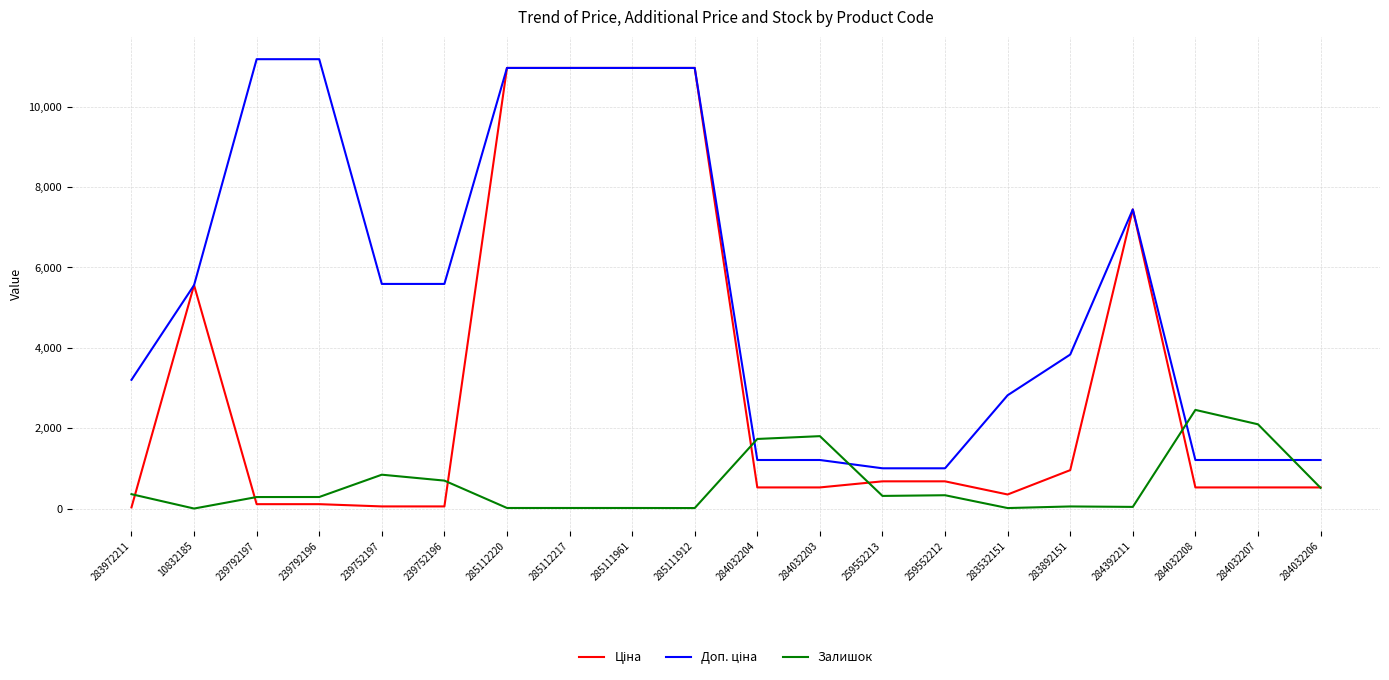

The Залишок series shows 15.0 at 285111912. True or false?

True